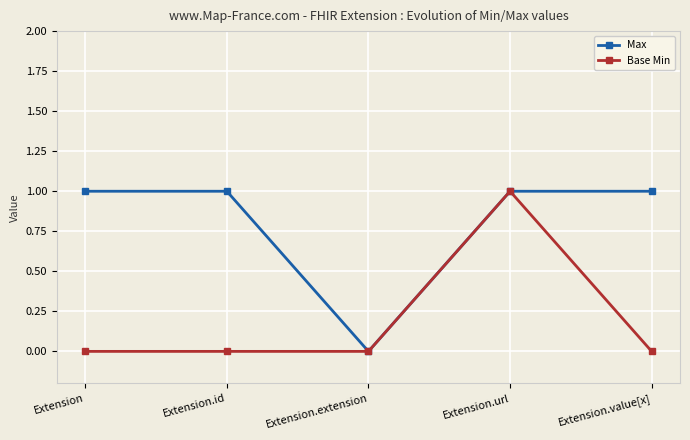

Reading left to right, extract all data points from this chart.

Max: Extension=1	Extension.id=1	Extension.extension=0	Extension.url=1	Extension.value[x]=1
Base Min: Extension=0	Extension.id=0	Extension.extension=0	Extension.url=1	Extension.value[x]=0